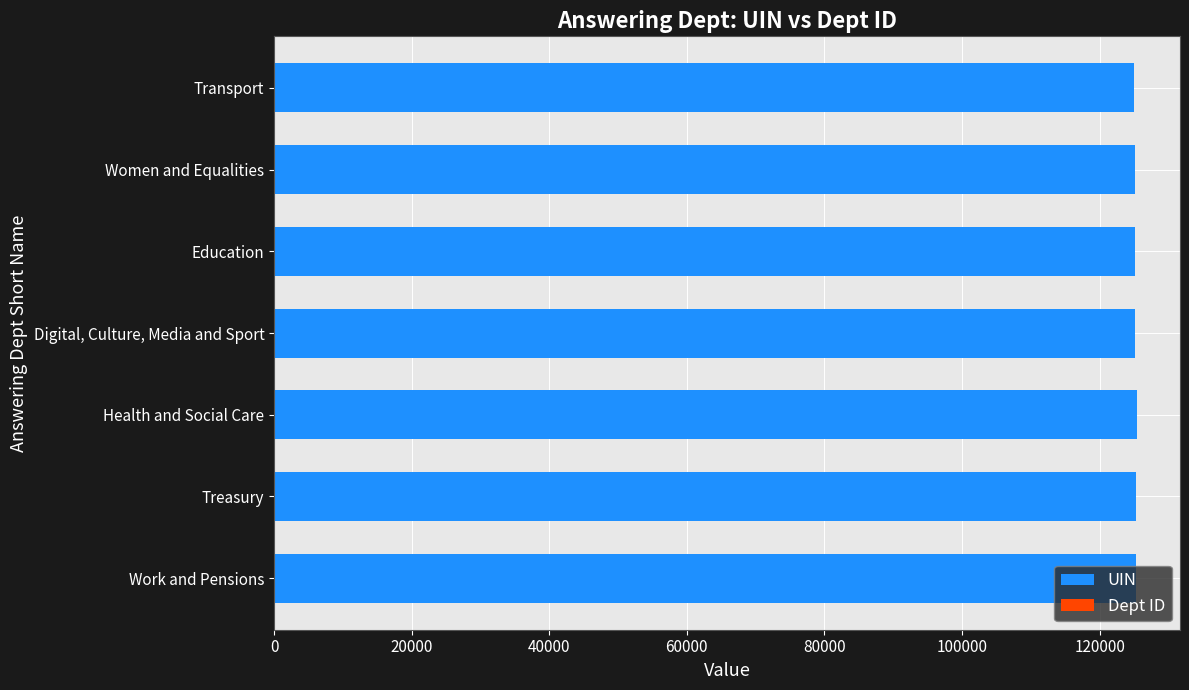

Which series has the widest spread of values?

UIN